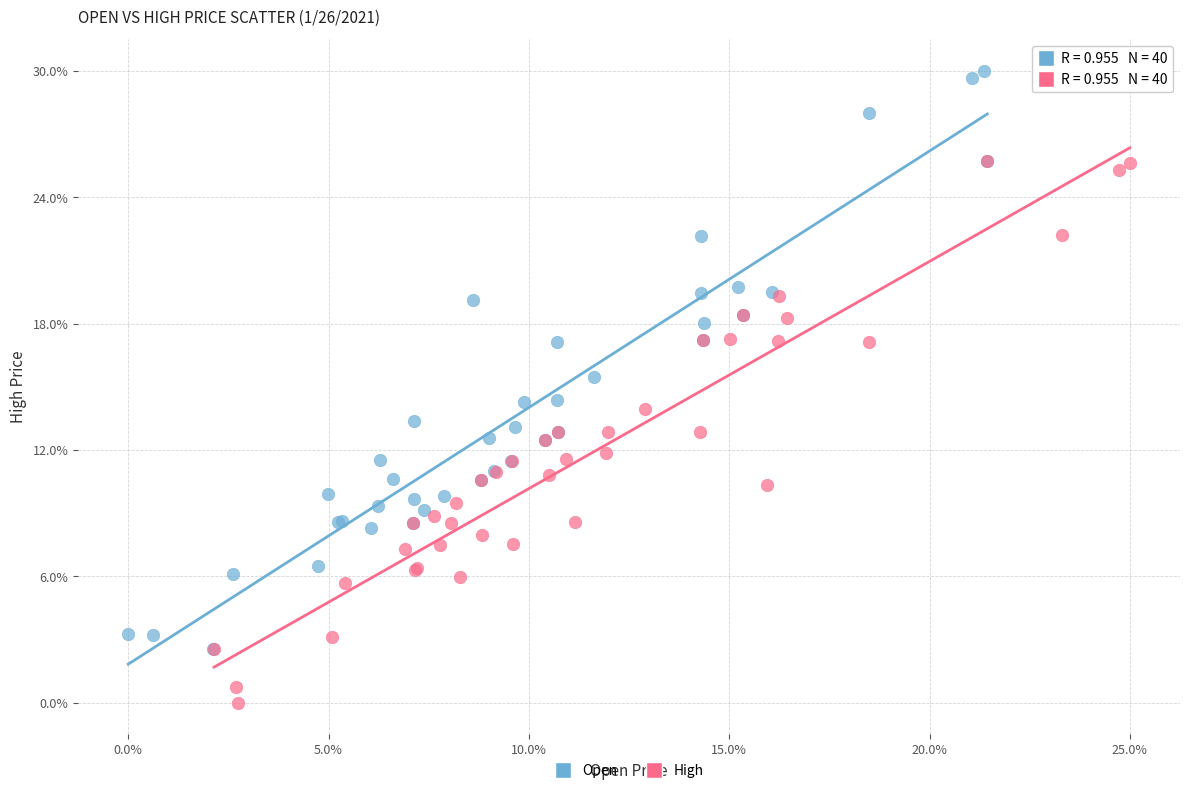

Which series reaches the maximum Y coordinate?

Open